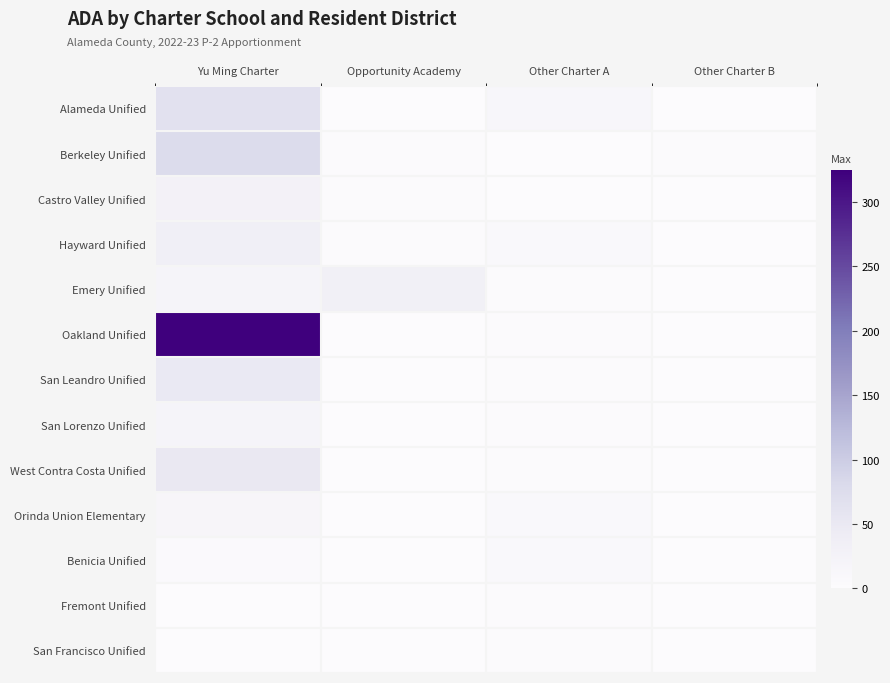

What is the maximum value shown in the chart?

324.6